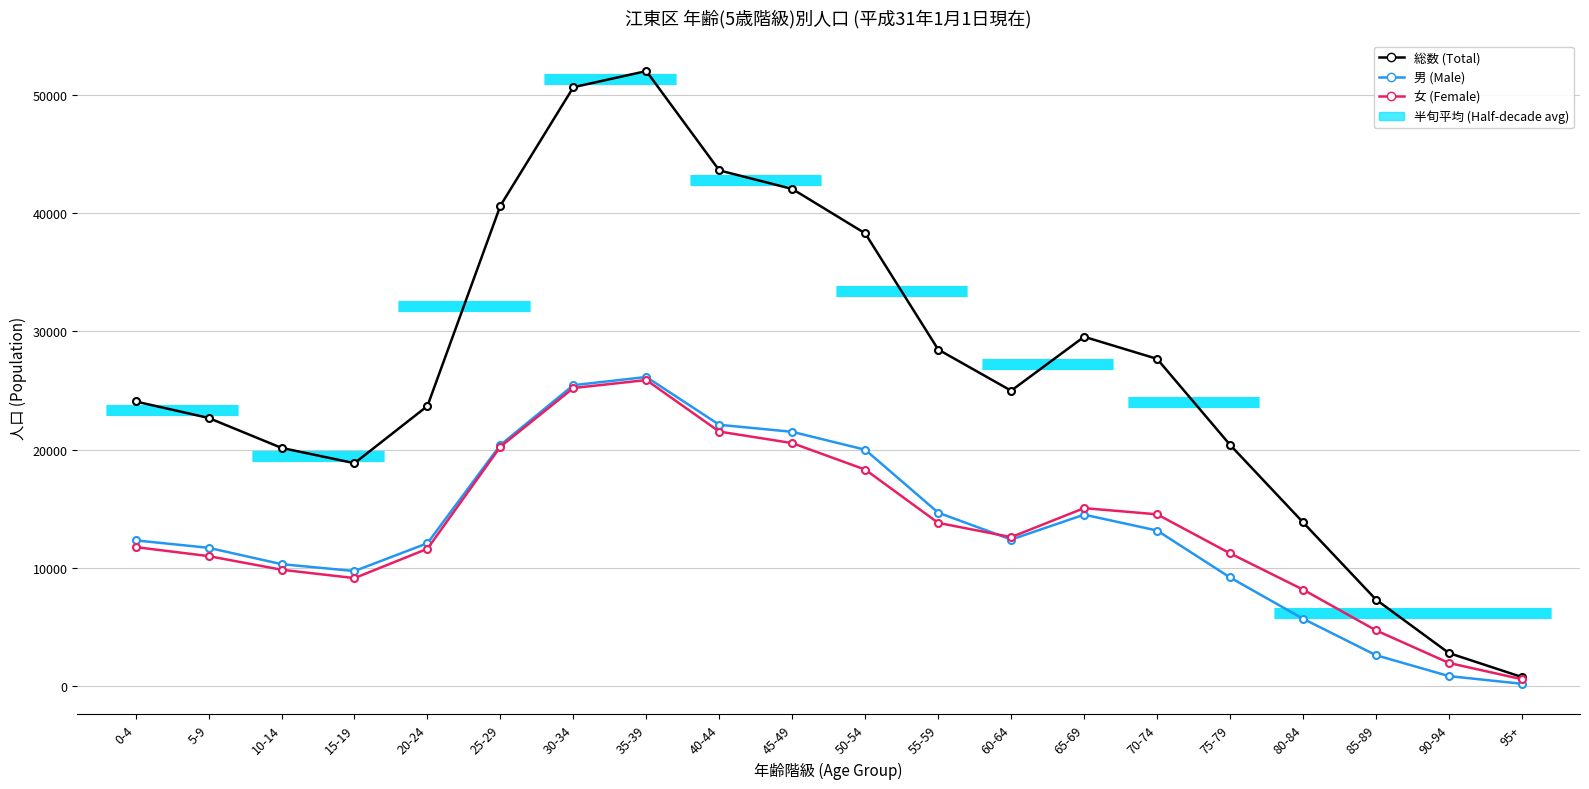

True or false: 女 (Female) and 総数 (Total) cross at least once.

False